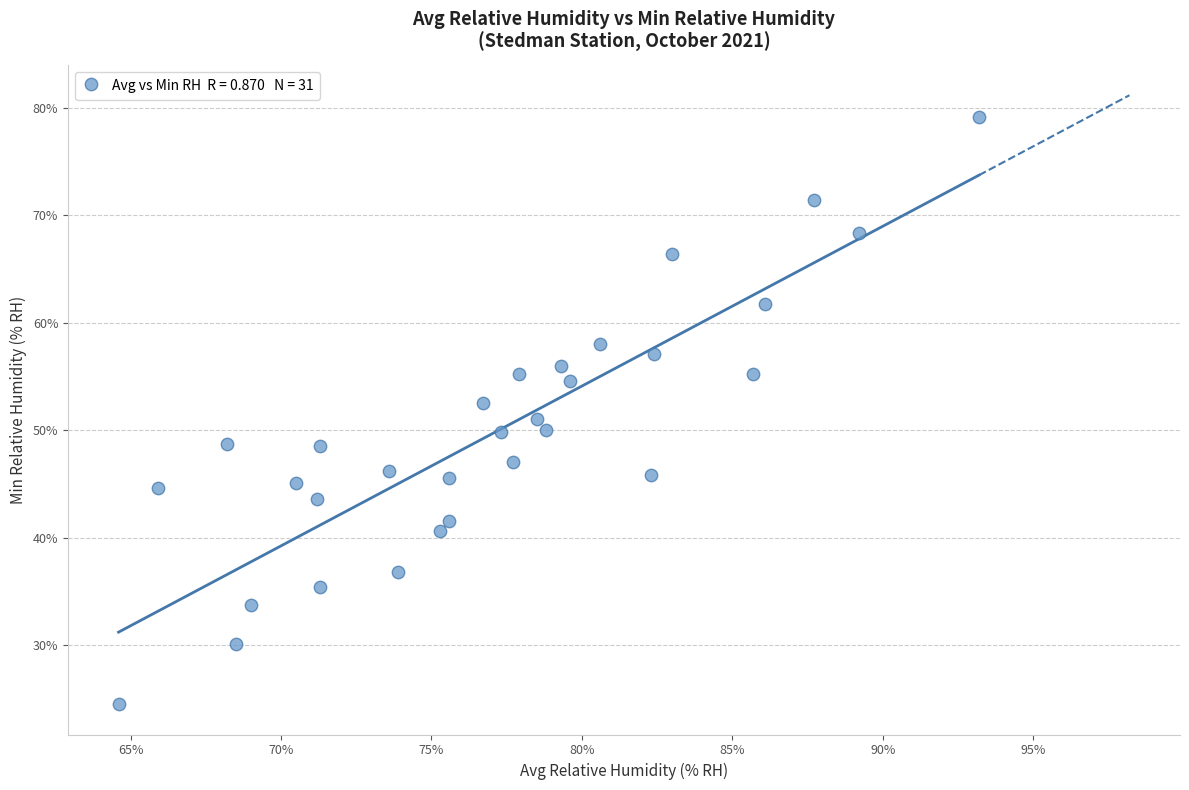

What is the range of X values (max minus min)?

28.6